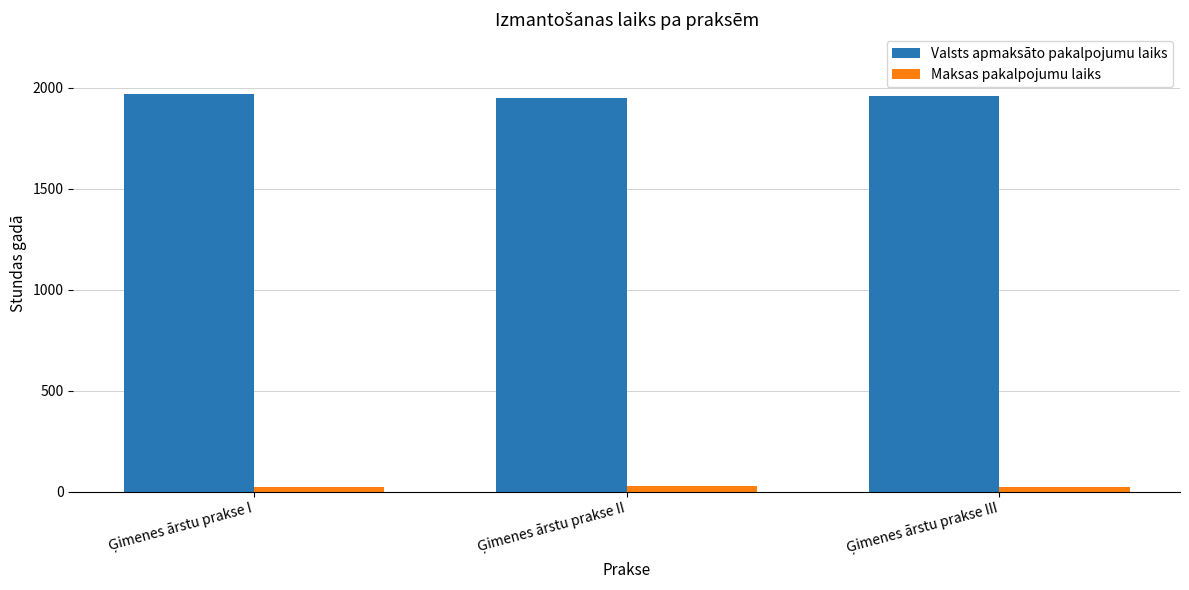

Rank the series by their maximum value, from highest to lowest.

Valsts apmaksāto pakalpojumu laiks, Maksas pakalpojumu laiks